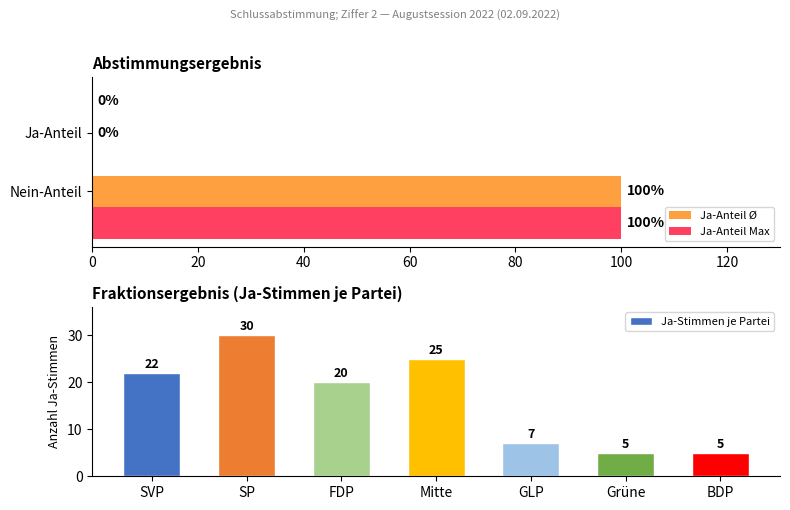

True or false: Ja-Stimmen je Partei has a value of 5 at BDP.

True